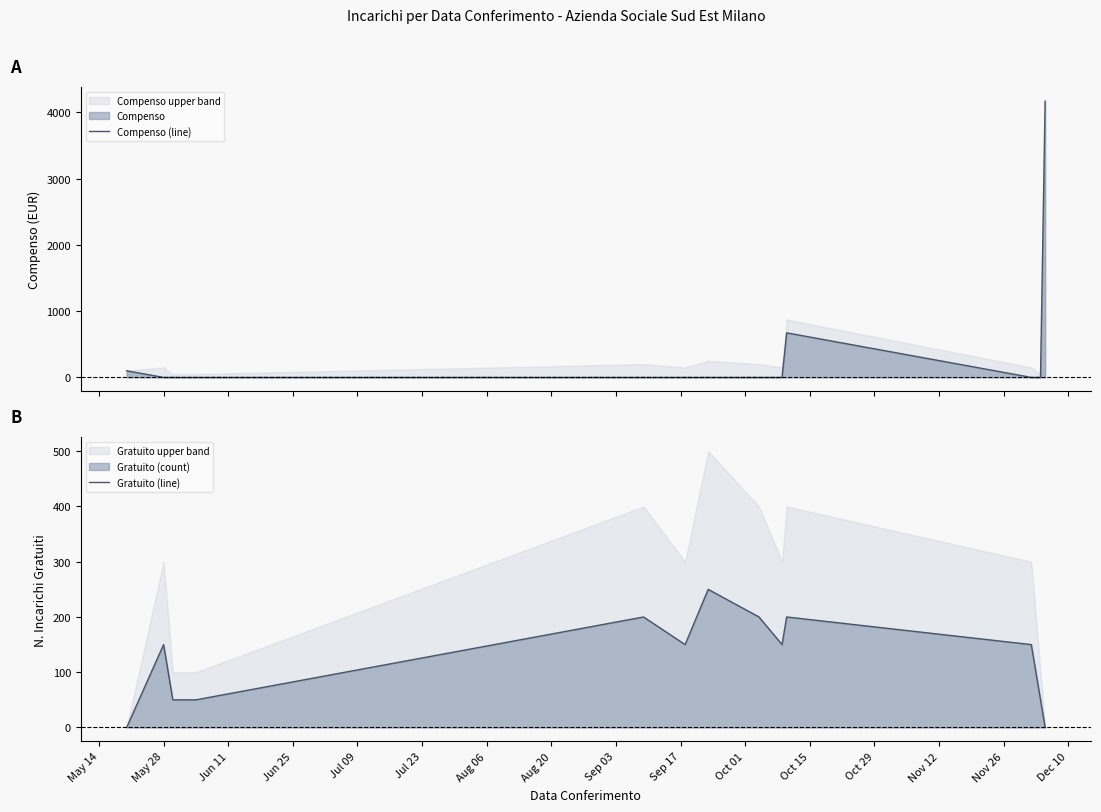

At how many categories does at least one series exceed 3077?

1